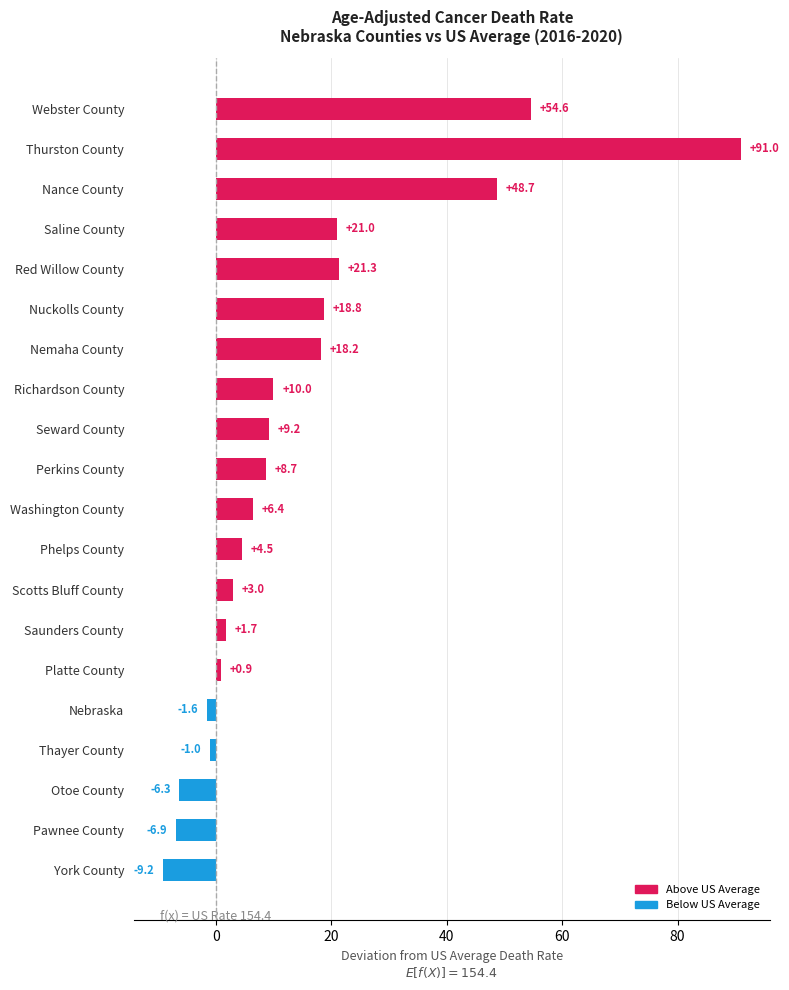

At which label is the value closest to 40?

Nance County